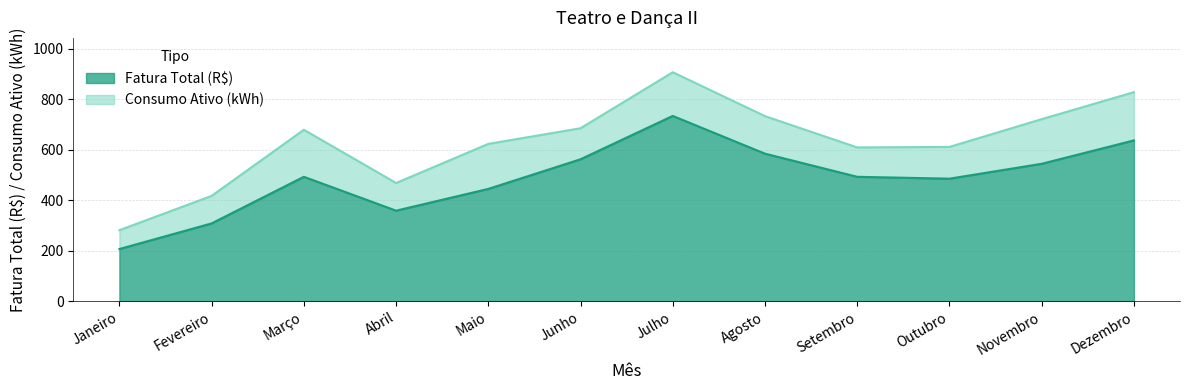

List the series in order of their overall mean, lowest first.

Fatura Total (R$), Consumo Ativo (kWh)